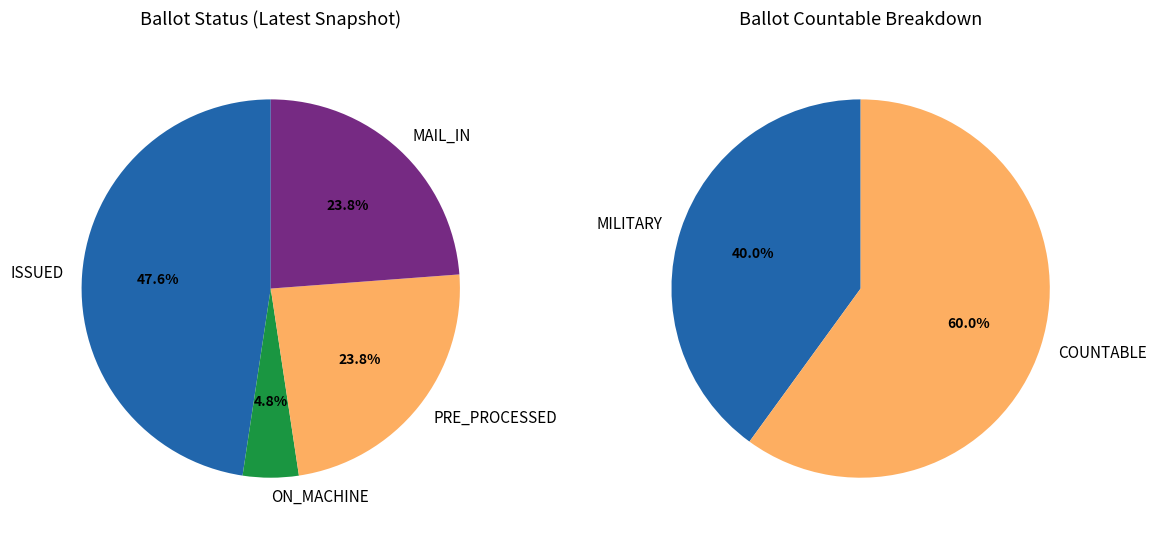

Is DELETED the majority of the pie?

No